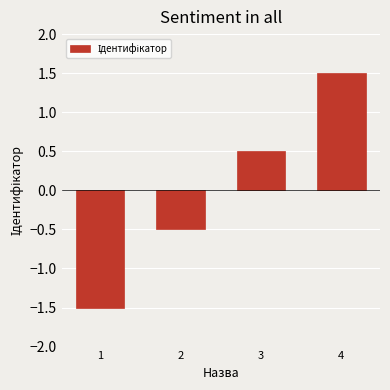

What is the maximum value shown in the chart?

1.5